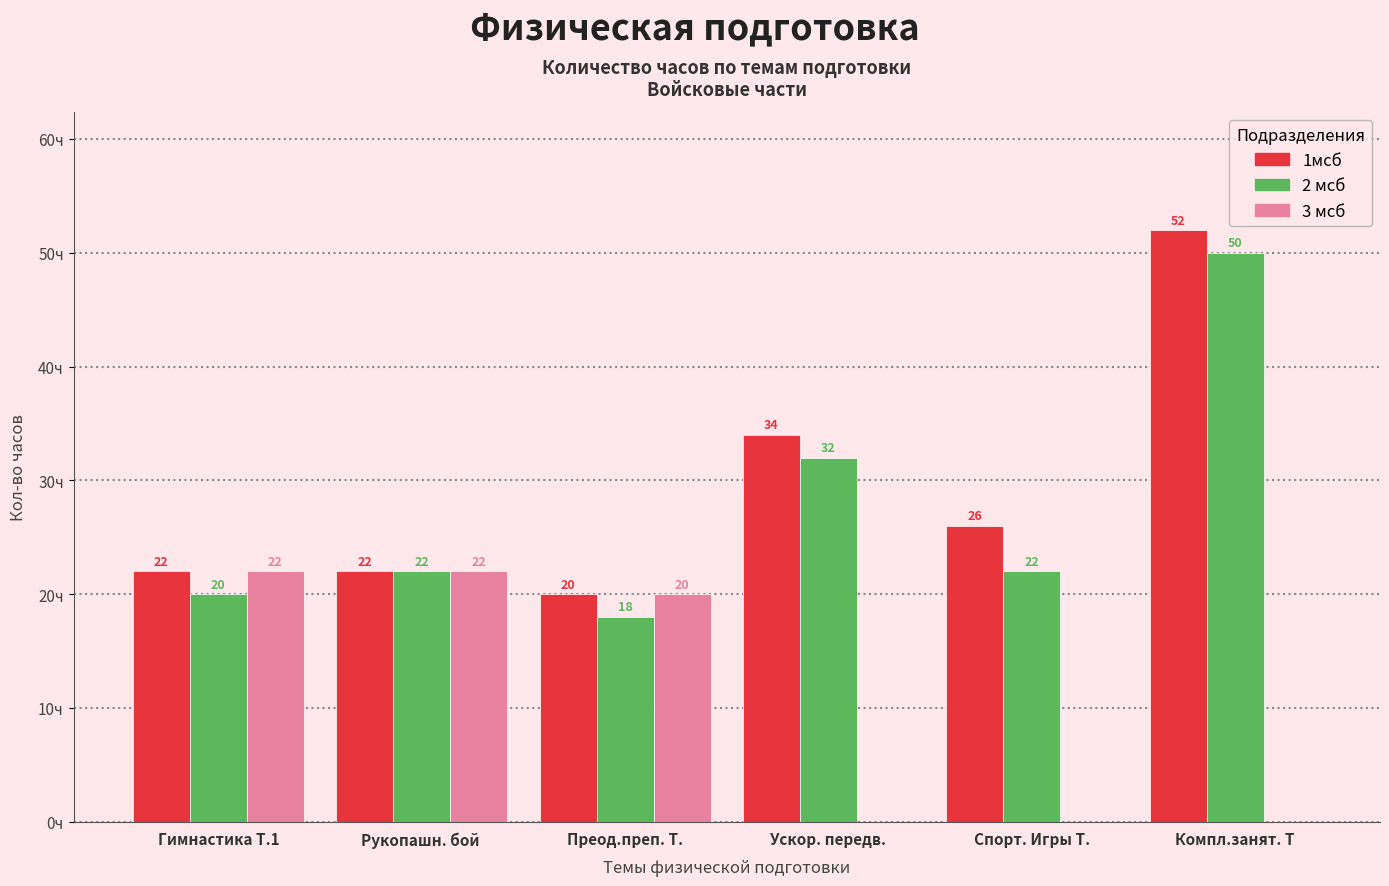

At which category is the sum across all series the highest?

Компл.занят. Т